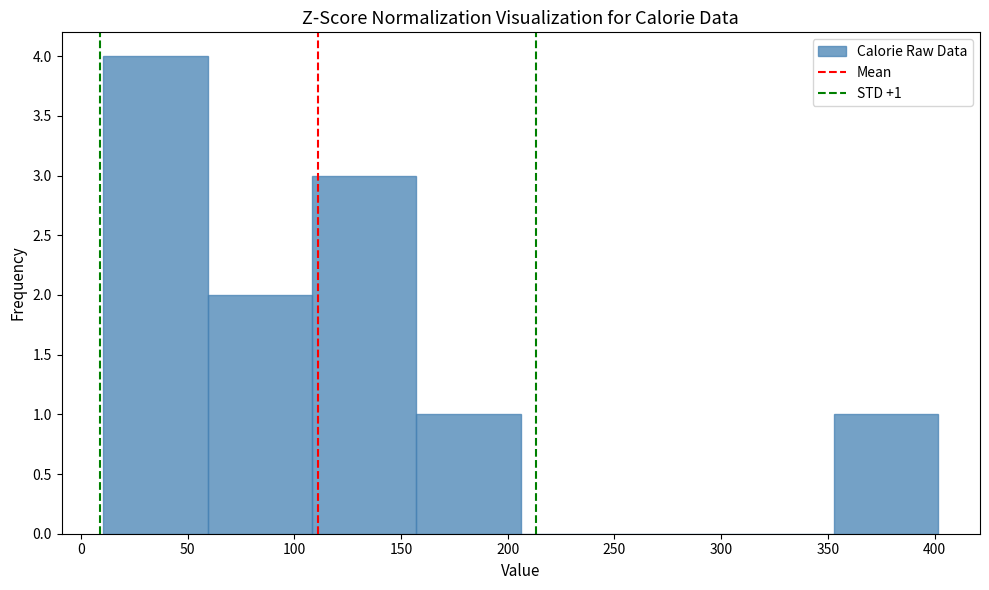

Which range on the x-axis has the tallest bar?

10 to 60